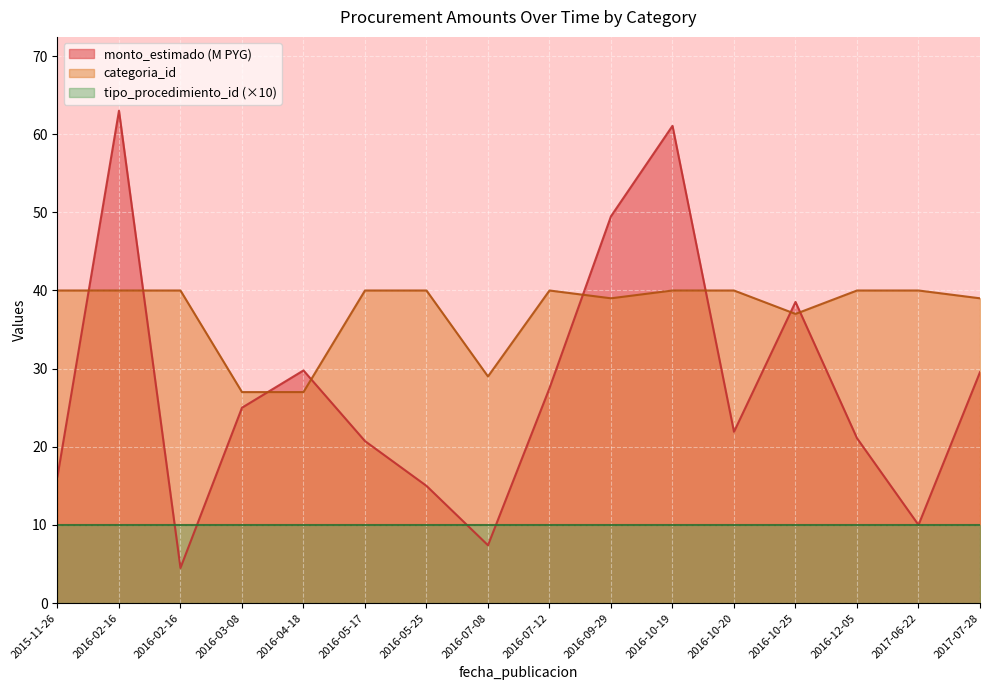

What are all the series names shown in the legend?

monto_estimado (M PYG), categoria_id, tipo_procedimiento_id (×10)